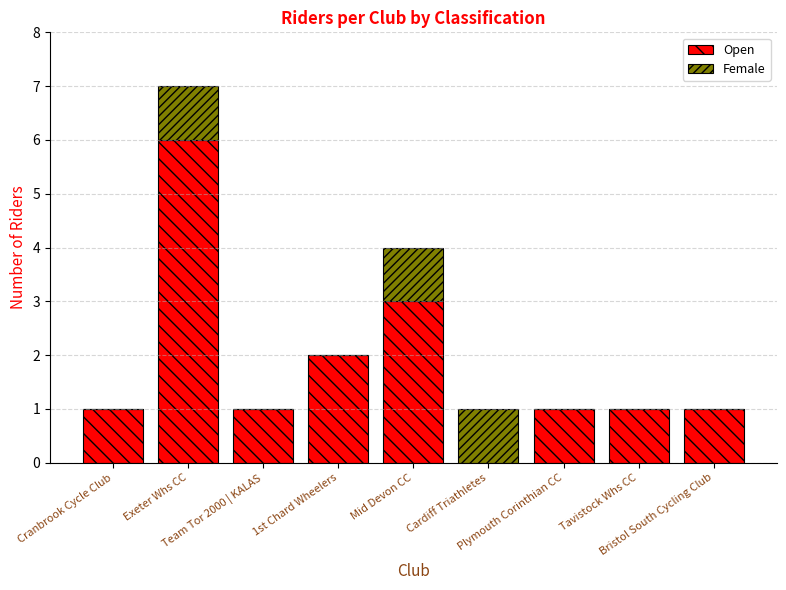

What is the sum of all Open values?

16